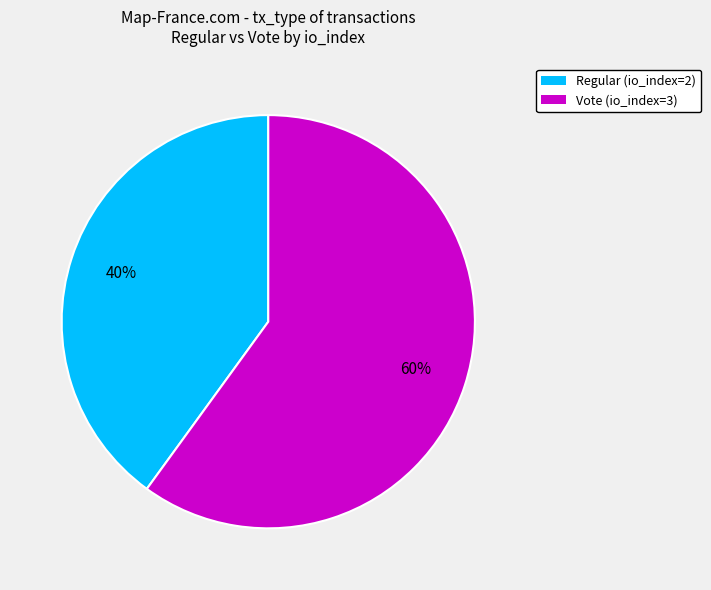

Do Regular (io_index=2) and Vote (io_index=3) together represent more than half of the pie?

Yes